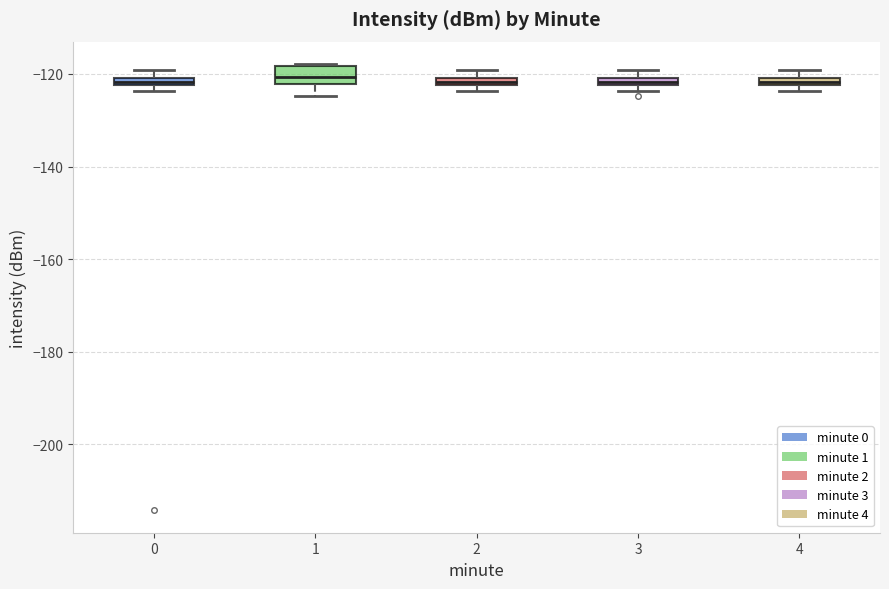

Which box is the tallest, from its lower edge to its upper edge?

1